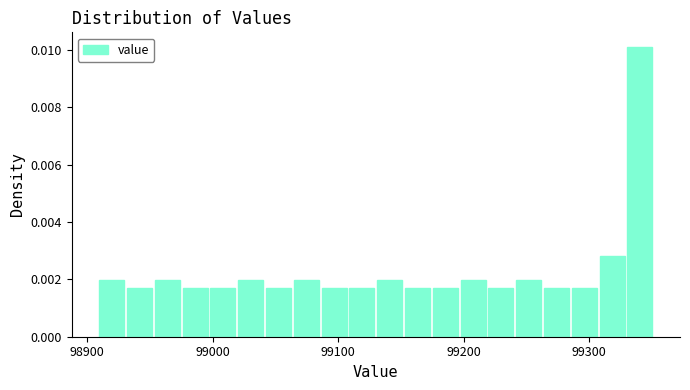

Around what value on the x-axis is the tallest bar? Give the approximate position of its centre, as read against the axis.

99340